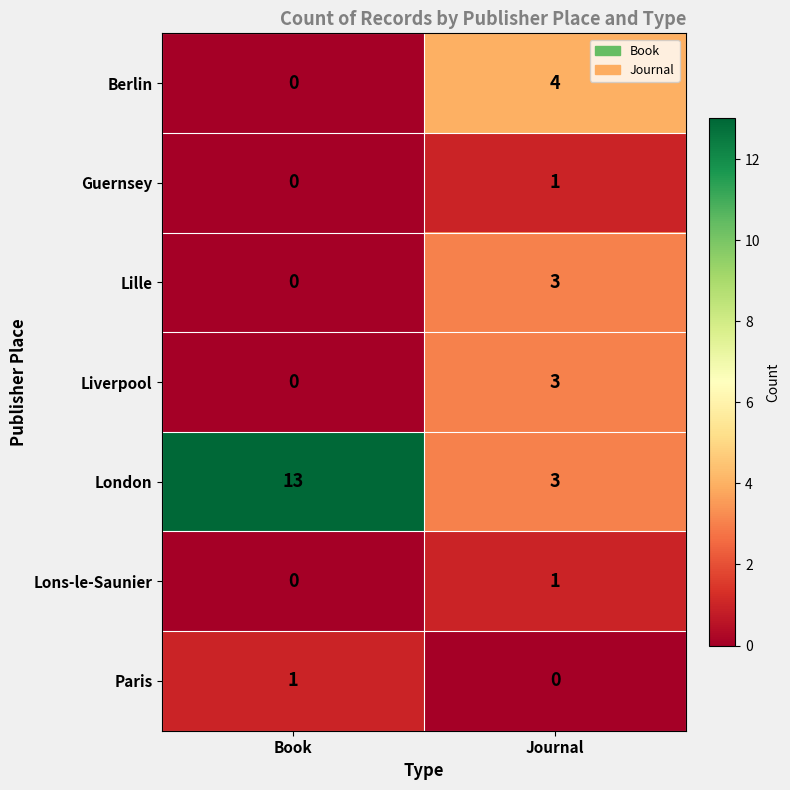

Between Book and Journal, which series saw the biggest shift?

London